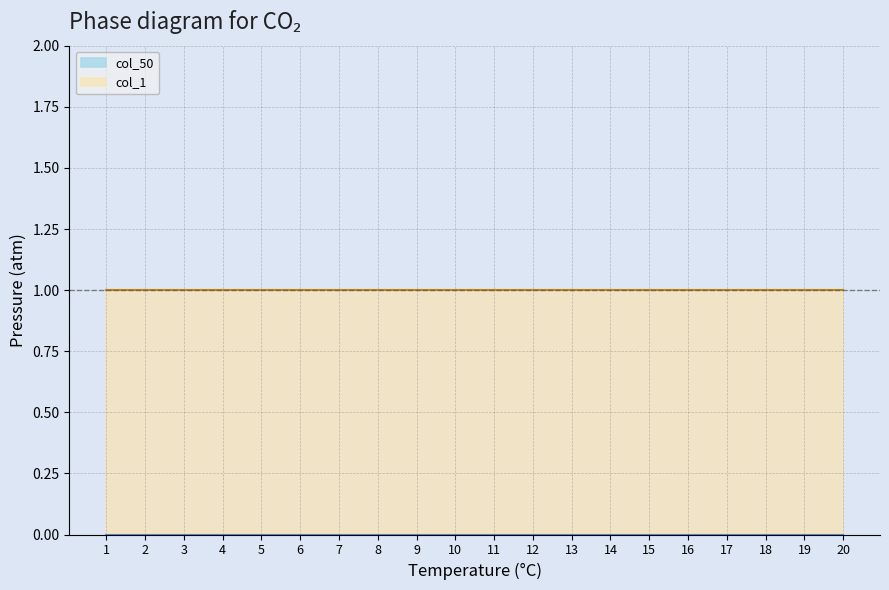

How many lines are shown in the chart?

2